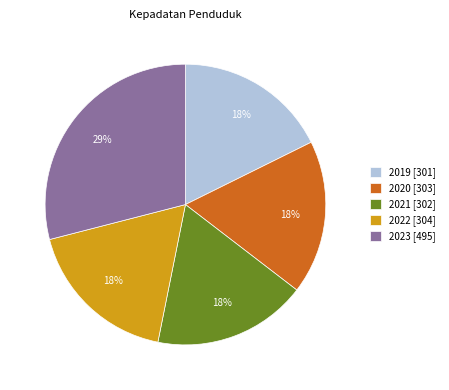

Which category has the biggest portion of the pie?

2023